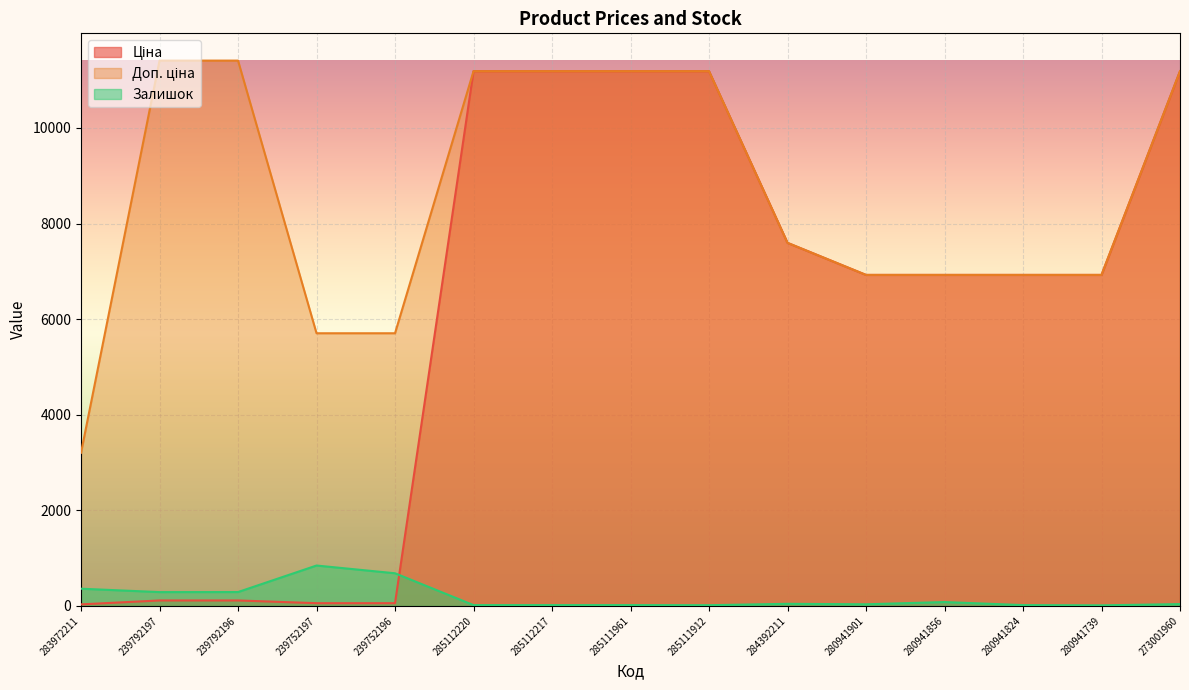

True or false: Залишок has a value of 606.6 at 283972211.

False